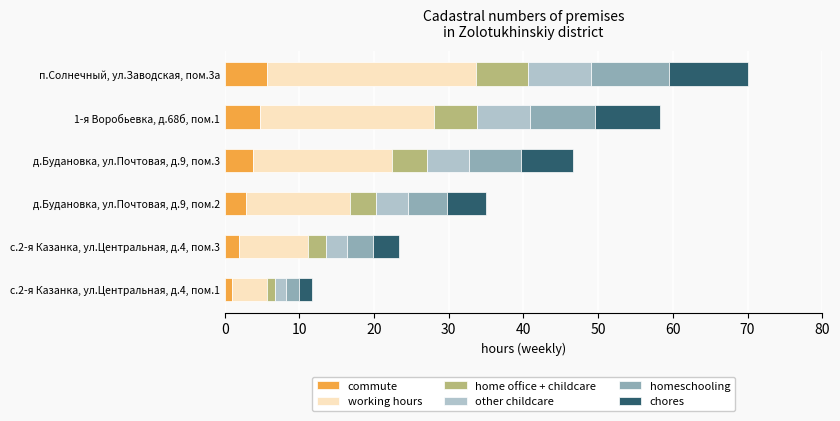

The value of commute at п.Солнечный, ул.Заводская, пом.3а is 5.6. True or false?

True